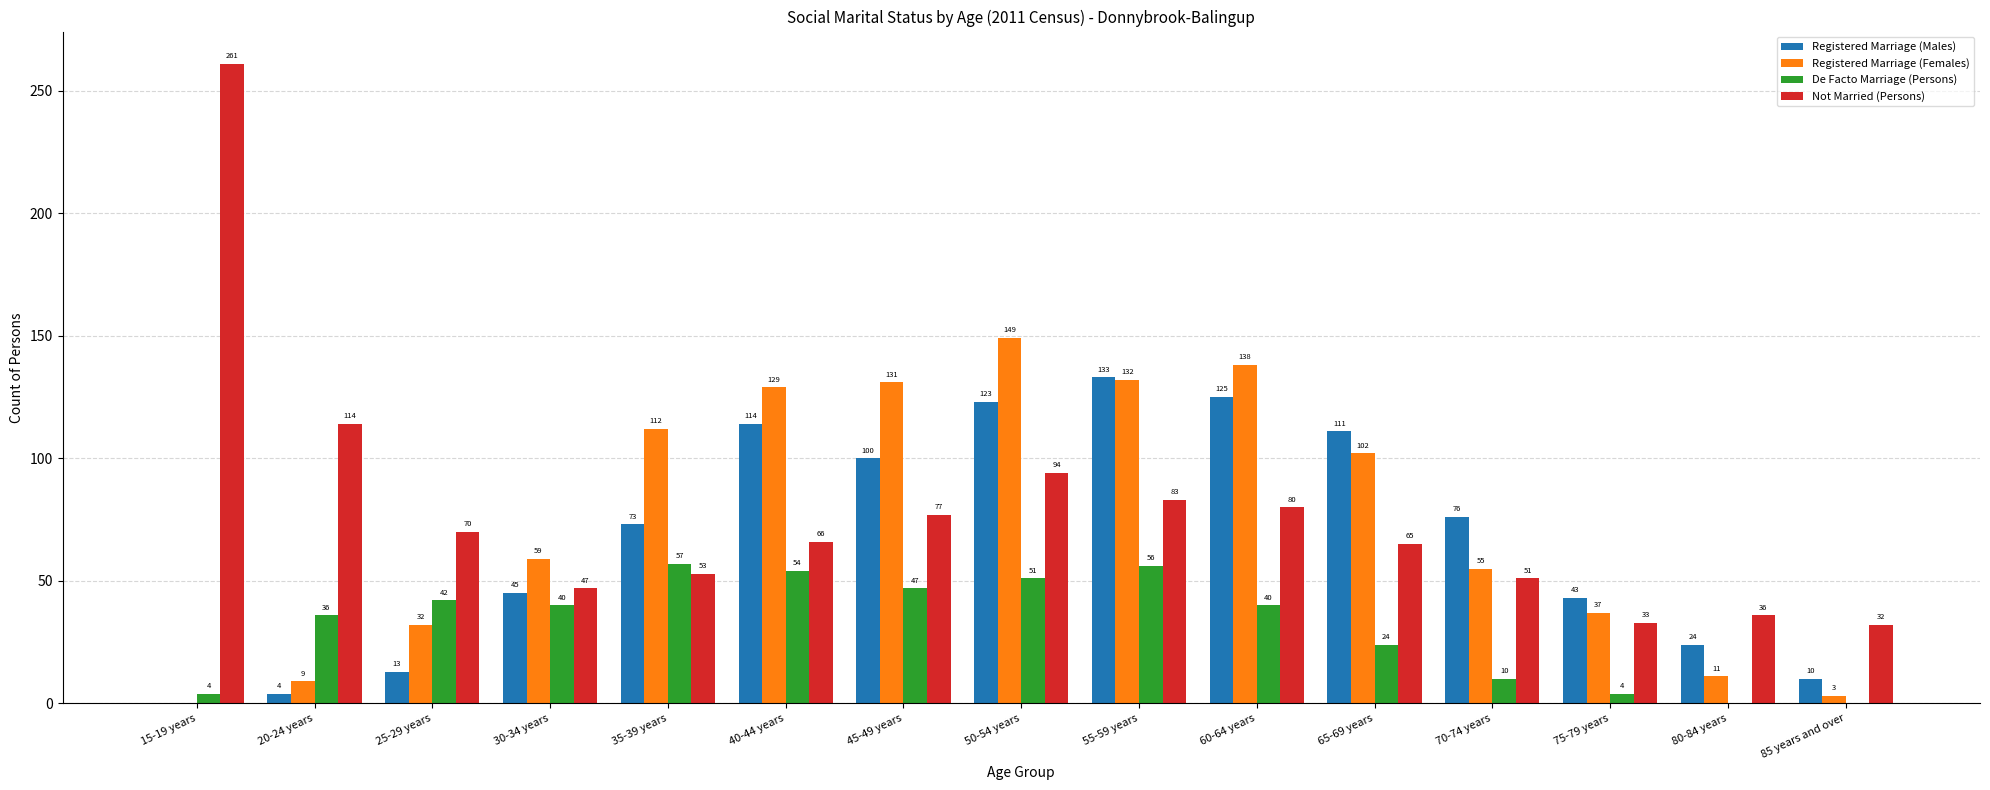

Reading left to right, what are all the values shown in this chart?

Registered Marriage (Males): 0	4	13	45	73	114	100	123	133	125	111	76	43	24	10
Registered Marriage (Females): 0	9	32	59	112	129	131	149	132	138	102	55	37	11	3
De Facto Marriage (Persons): 4	36	42	40	57	54	47	51	56	40	24	10	4	0	0
Not Married (Persons): 261	114	70	47	53	66	77	94	83	80	65	51	33	36	32